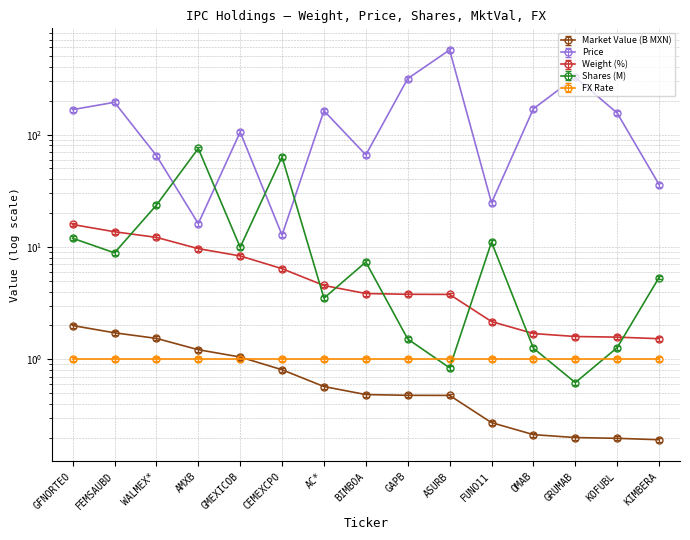

Which series has the largest range (max minus min)?

Price